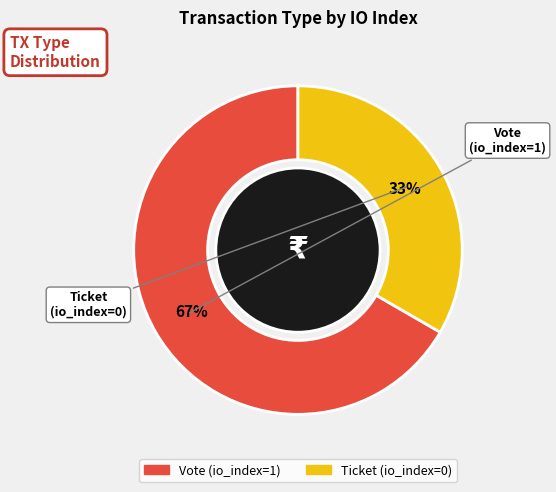

Which category has the biggest portion of the pie?

Vote